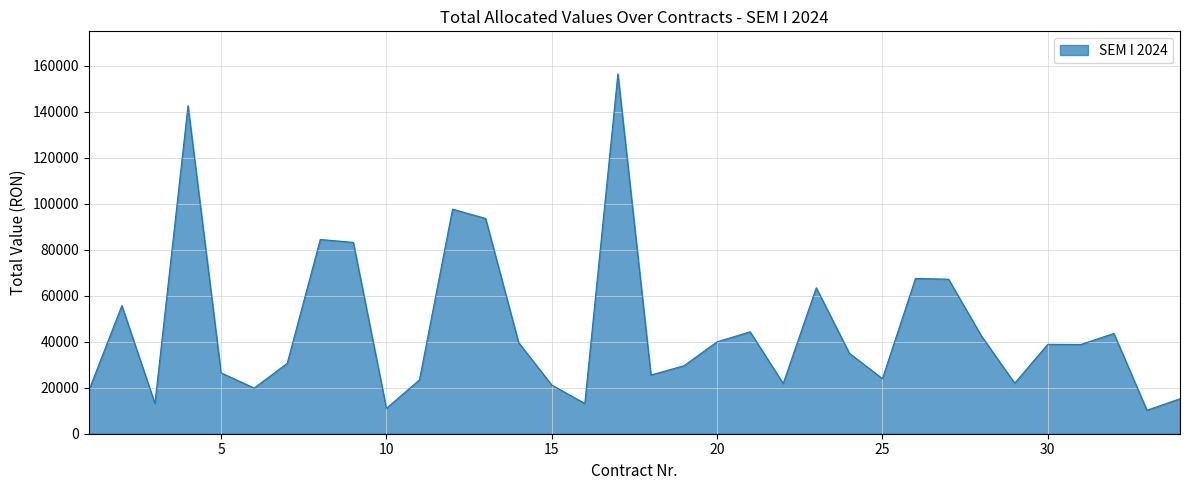

What is the difference between the maximum and minimum values?

146288.4